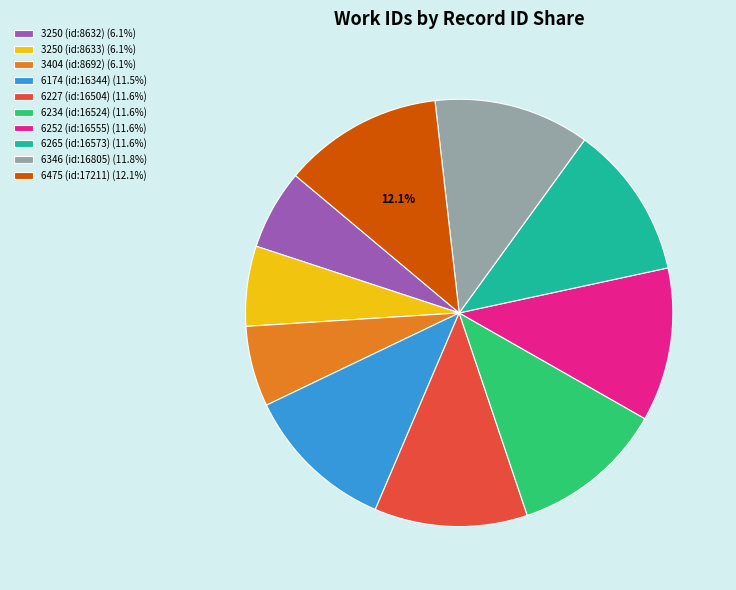

To the nearest percent, what is the combined percentage of 6174 (id:16344) and 3404 (id:8692)?

18%